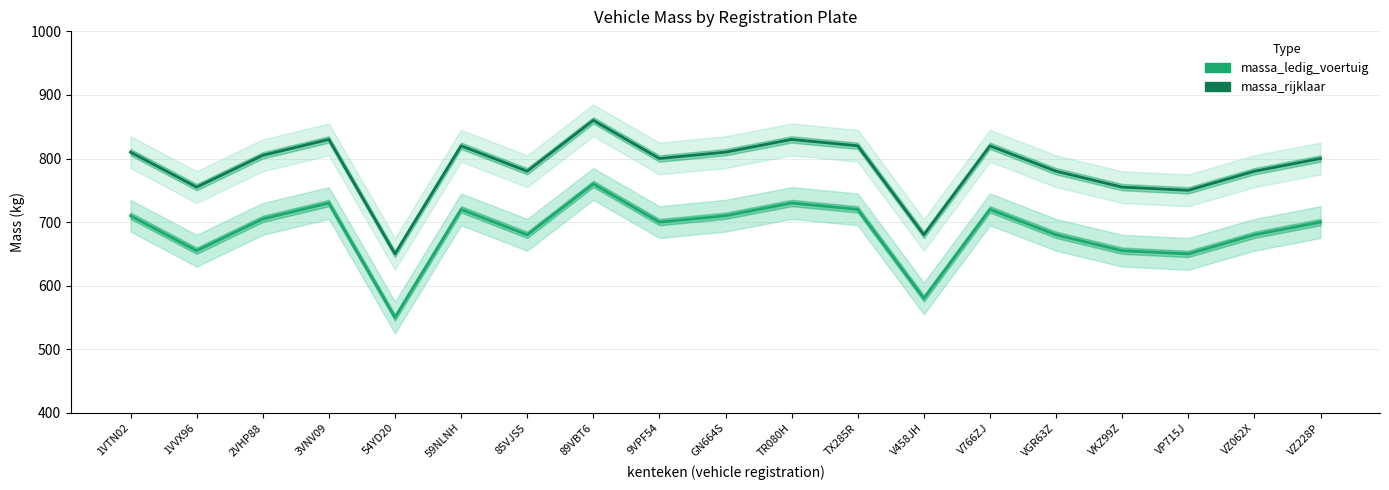

True or false: massa_rijklaar has a value of 368 at 1VVX96.

False